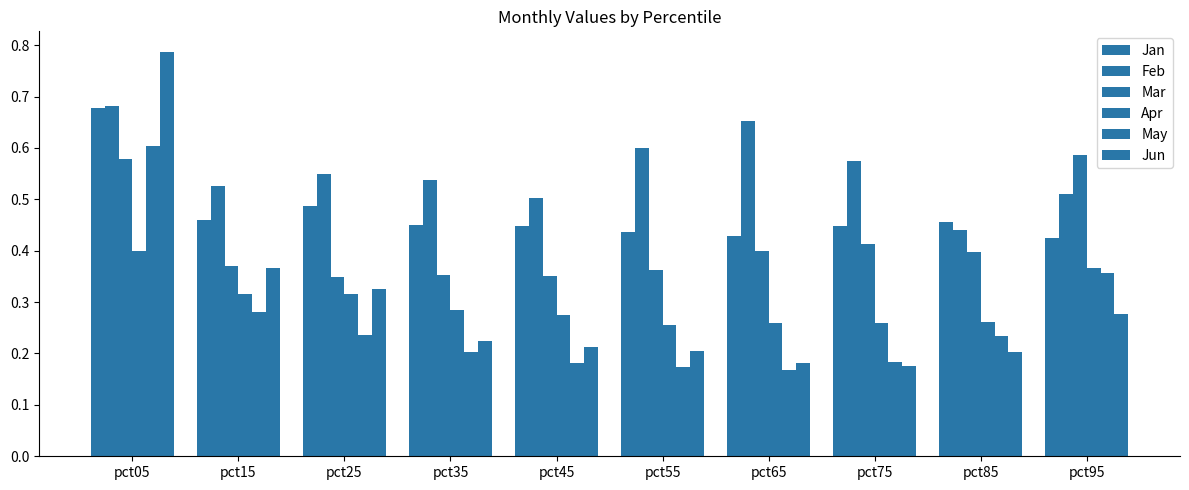

How many bars are there in each group?

6